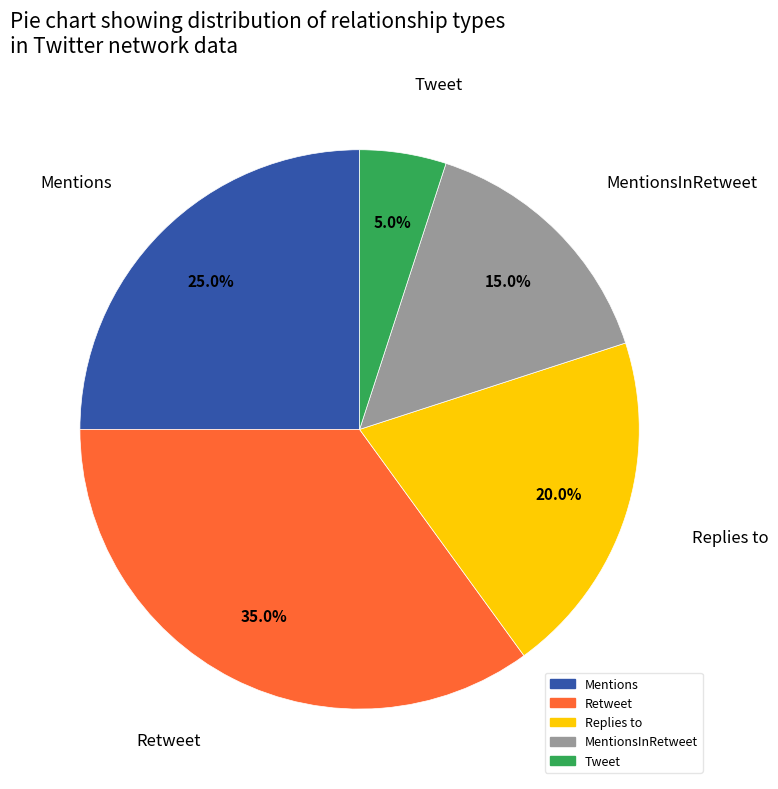

Count the number of slices in the pie.

5